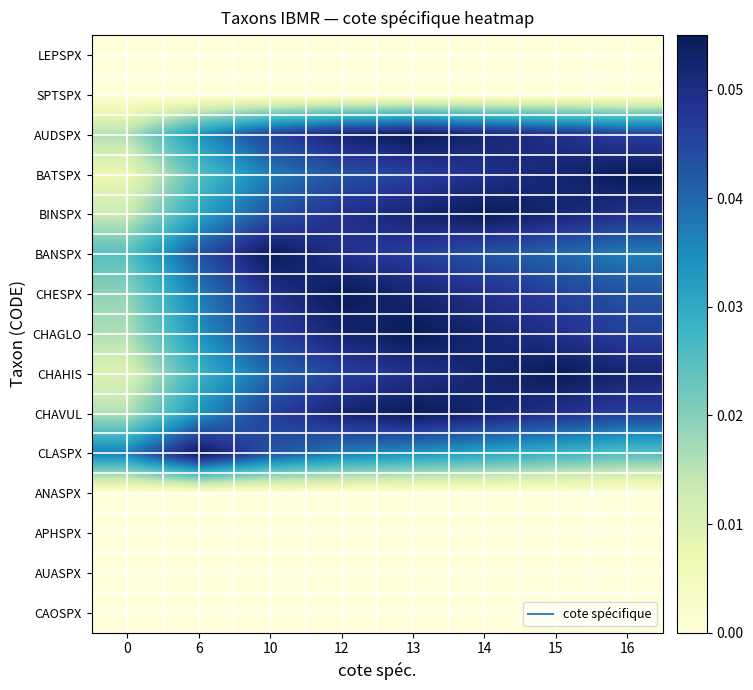

What is the difference between the highest and lowest values at 16?

0.1